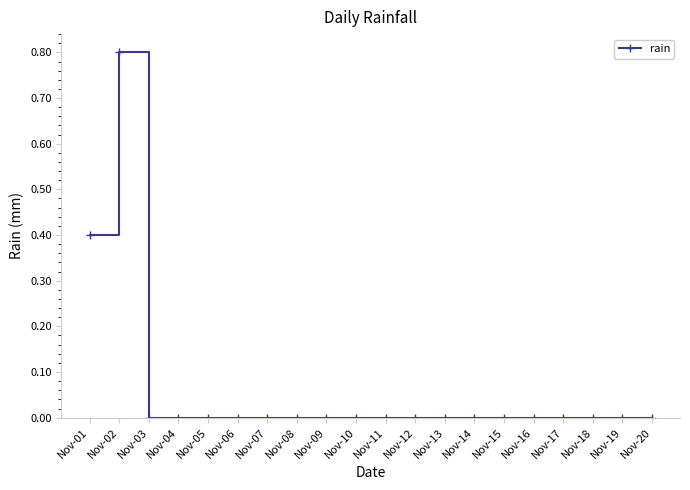

How many values are between 0 and 1?

20